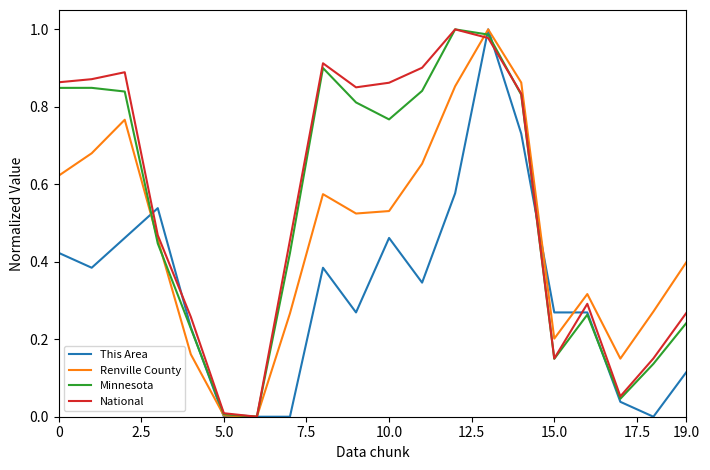

What are all the series names shown in the legend?

This Area, Renville County, Minnesota, National